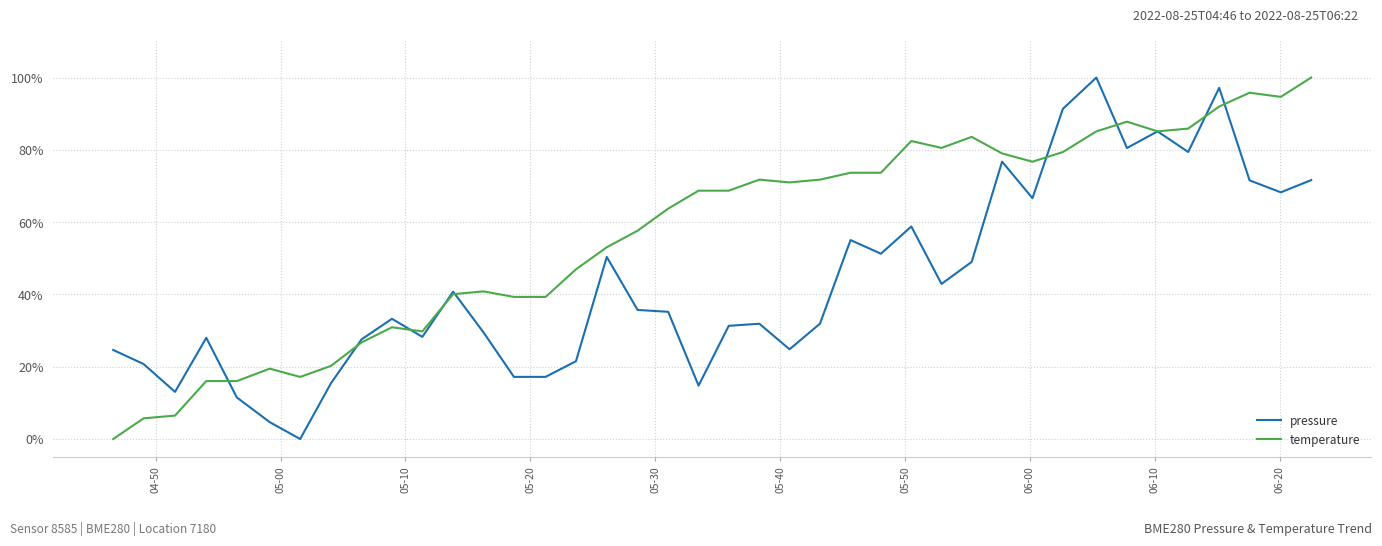

Does the chart have visible grid lines?

Yes